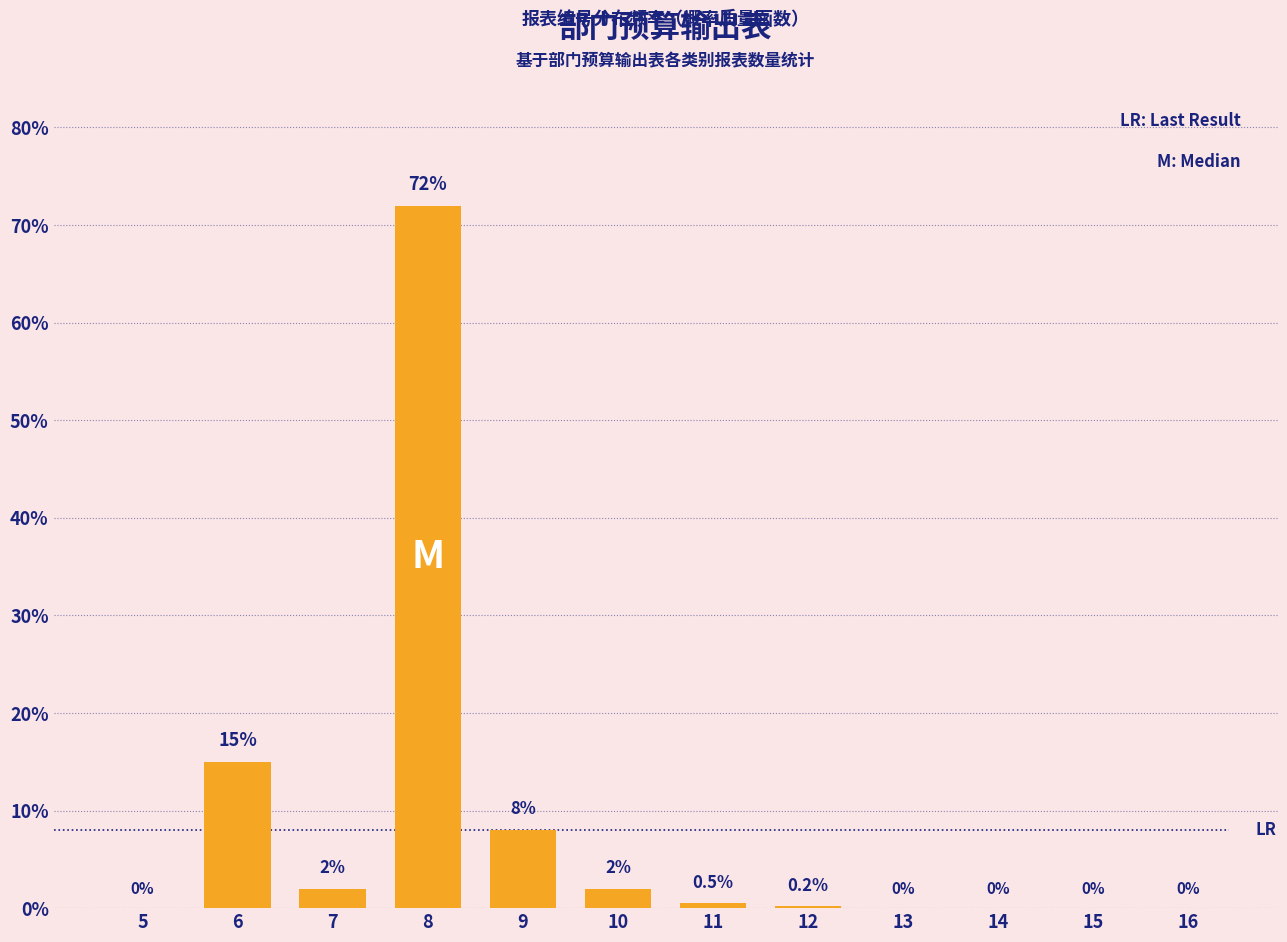

Reading left to right, what are all the values shown in this chart?

5=0.0	6=15.0	7=2.0	8=72.0	9=8.0	10=2.0	11=0.5	12=0.2	13=0.0	14=0.0	15=0.0	16=0.0